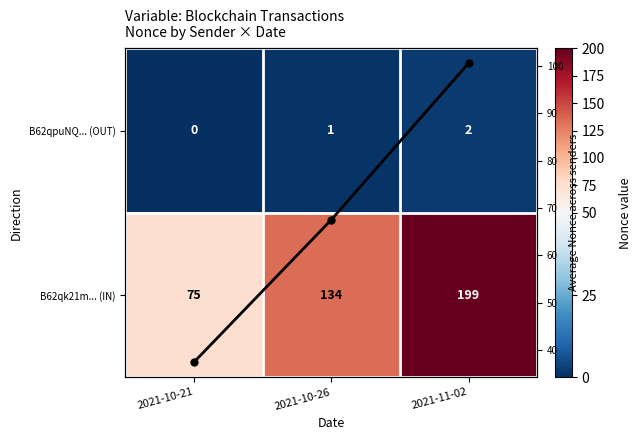

Where does the B62qpuNQ... (OUT) series first go above 1?

2021-11-02